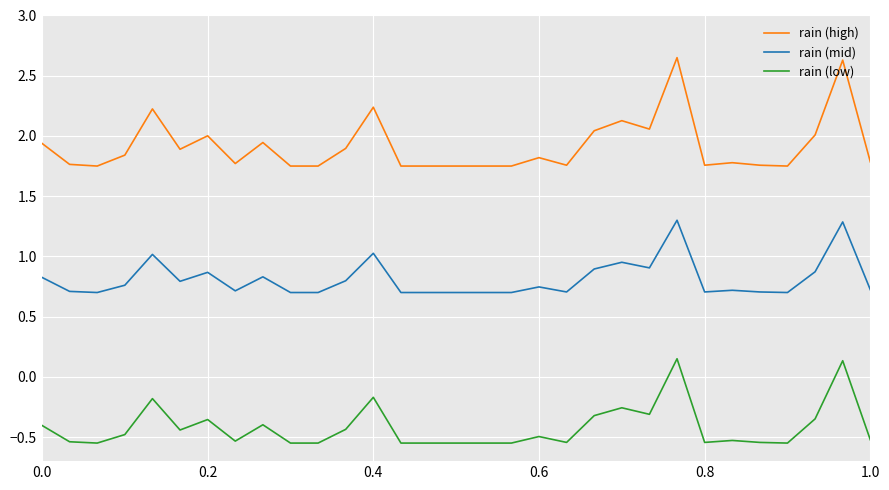

Rank the series by their average value, from lowest to highest.

rain (low), rain (mid), rain (high)